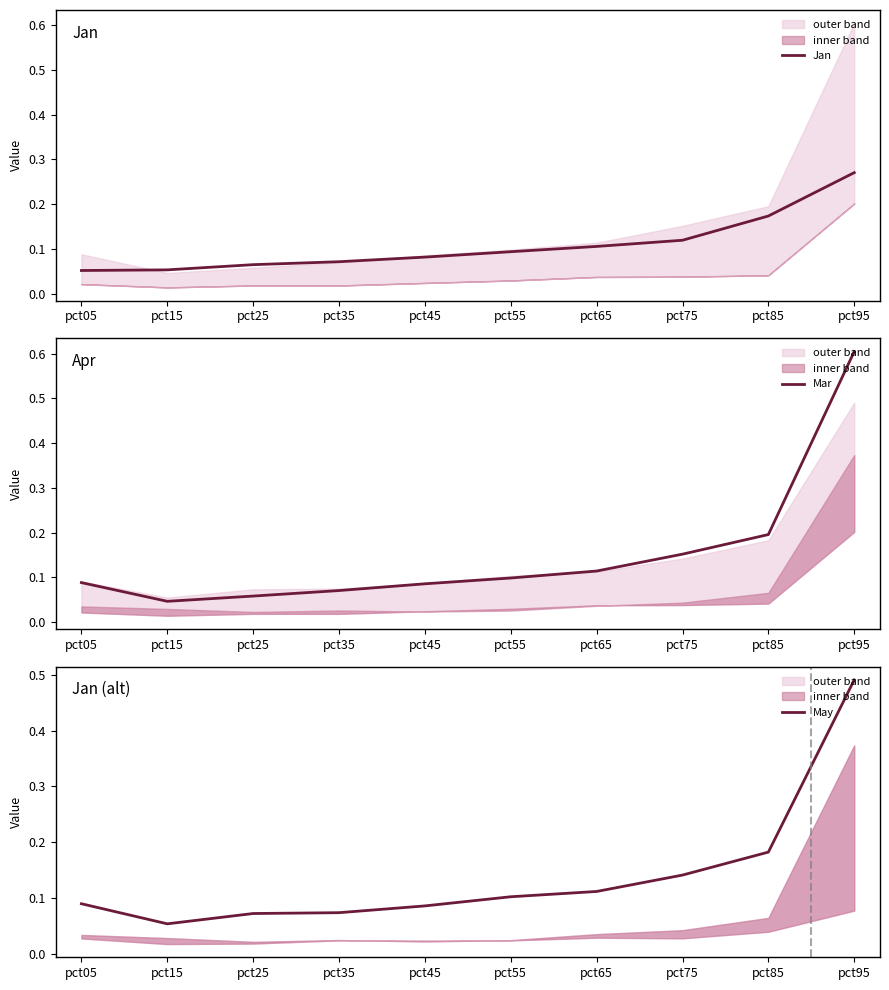

What is the value of the Jan point at the 7th from the left?

0.1